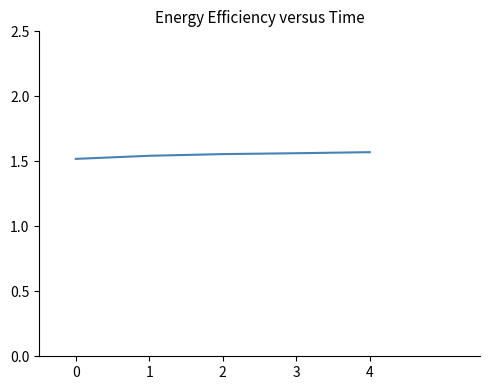

What is the sum of all values?

7.7